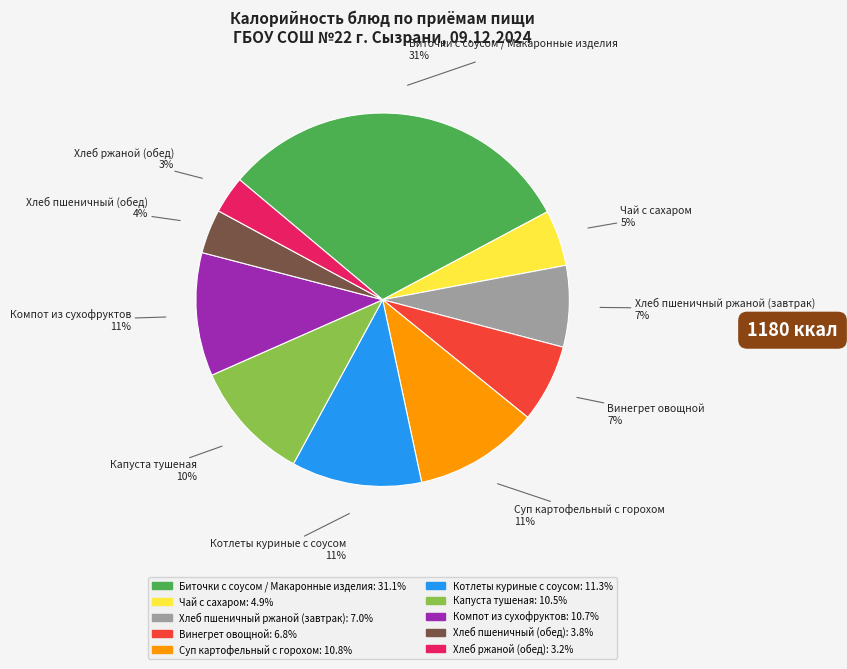

Do Хлеб ржаной (обед) and Хлеб пшеничный (обед) together represent more than half of the pie?

No